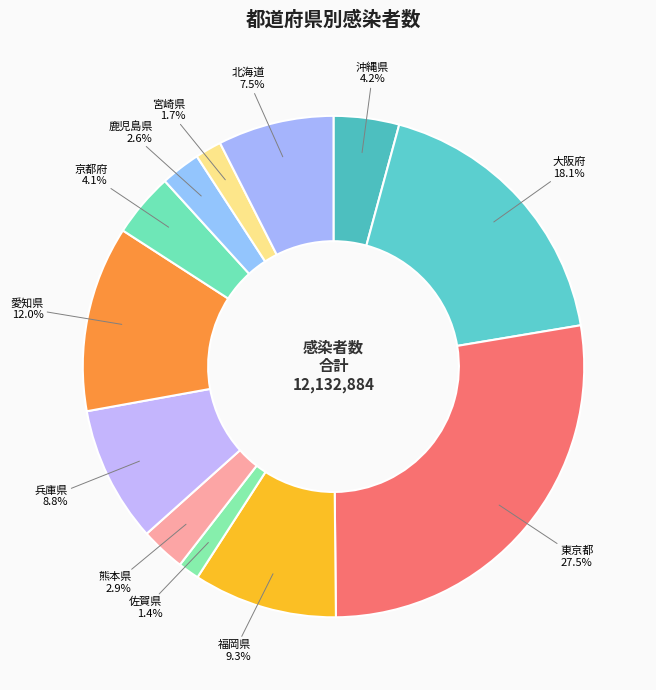

Count the number of slices in the pie.

12